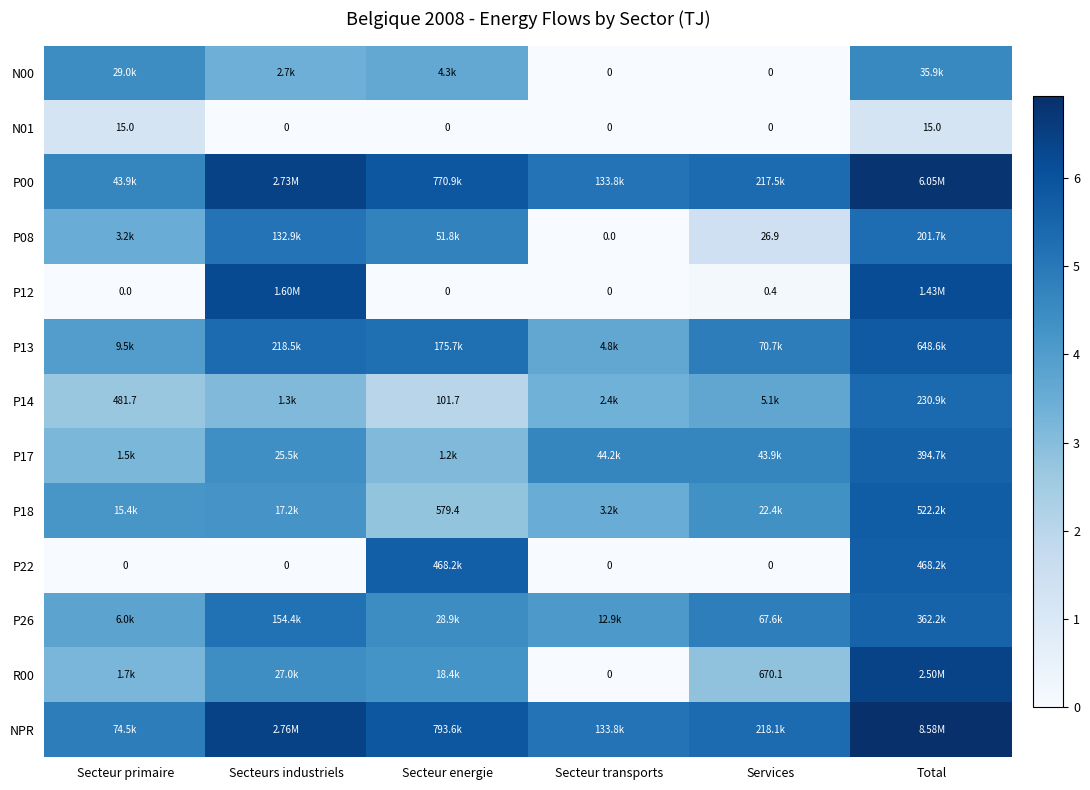

Rank the categories by P00 value from lowest to highest.

Secteur primaire, Secteur transports, Services, Secteur energie, Secteurs industriels, Total